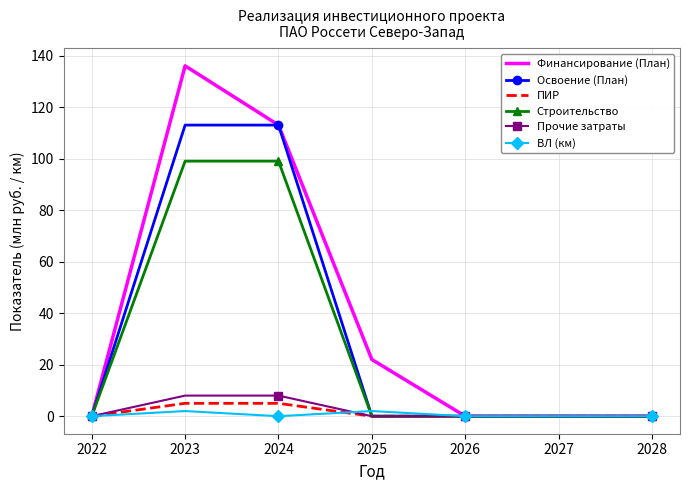

At how many categories does at least one series exceed 81?

2